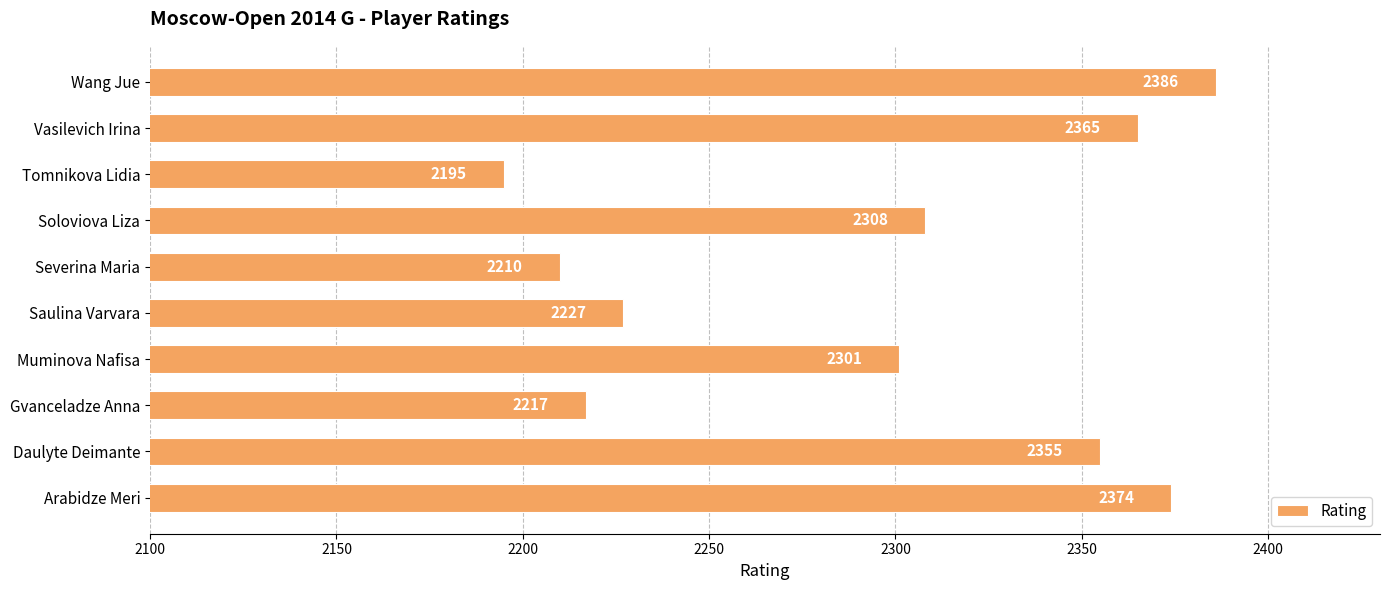

What is the approximate value at Vasilevich Irina, to the nearest 50?

2350